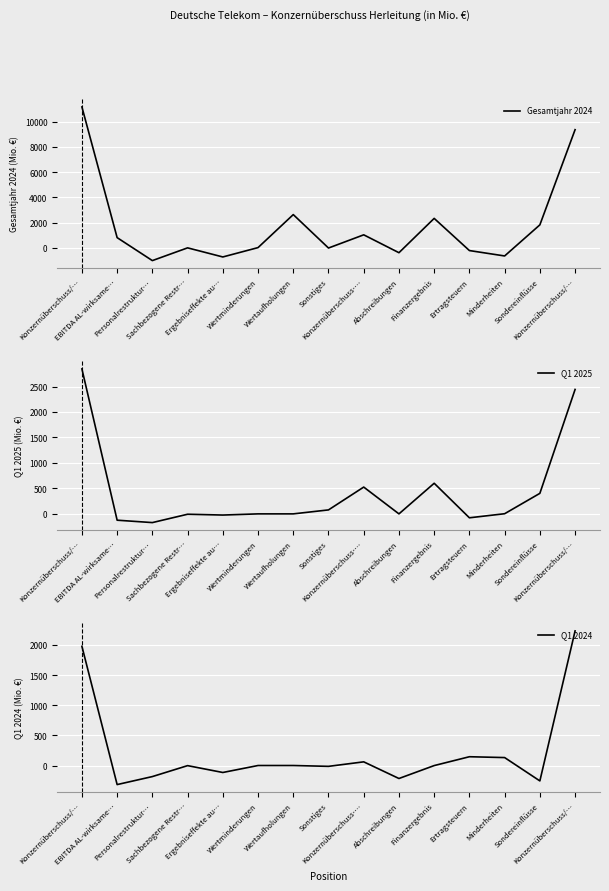

What is the highest value of the Q1 2025 series?

2845